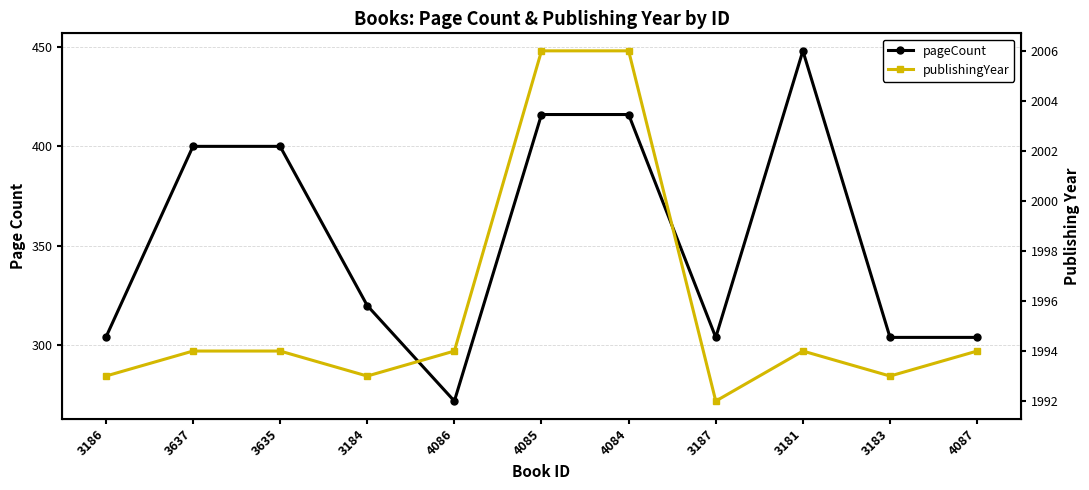

The pageCount series shows 667 at 4084. True or false?

False